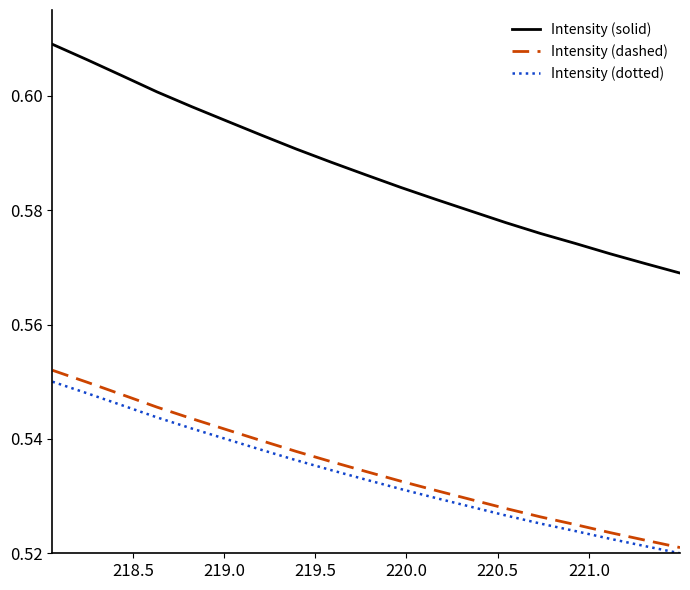

True or false: Intensity (dashed) and Intensity (dotted) intersect in this chart.

False